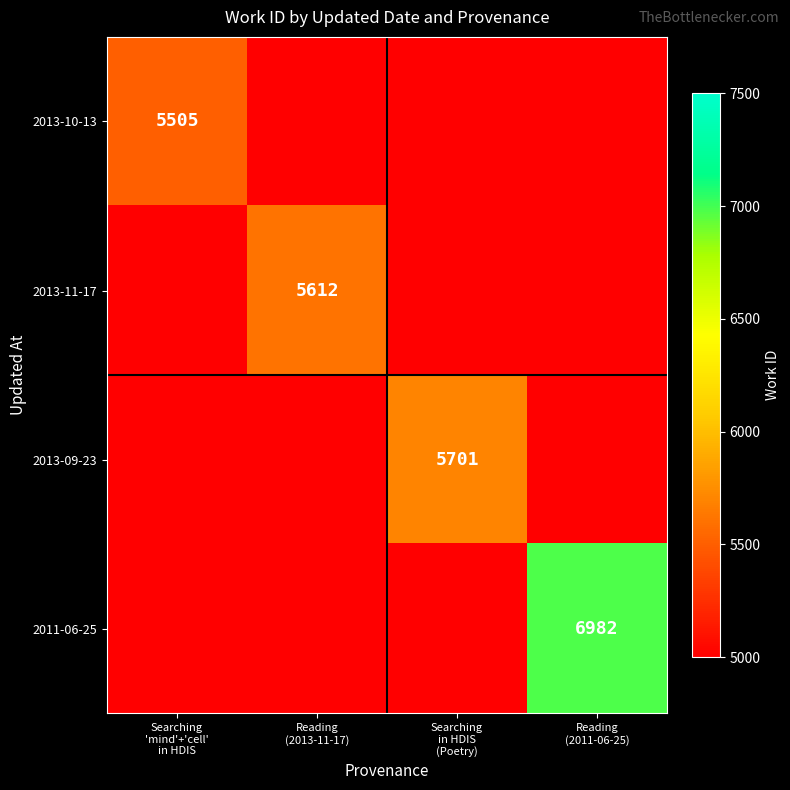

The 2011-06-25 series shows 10026.7 at Reading (2011-06-25). True or false?

False